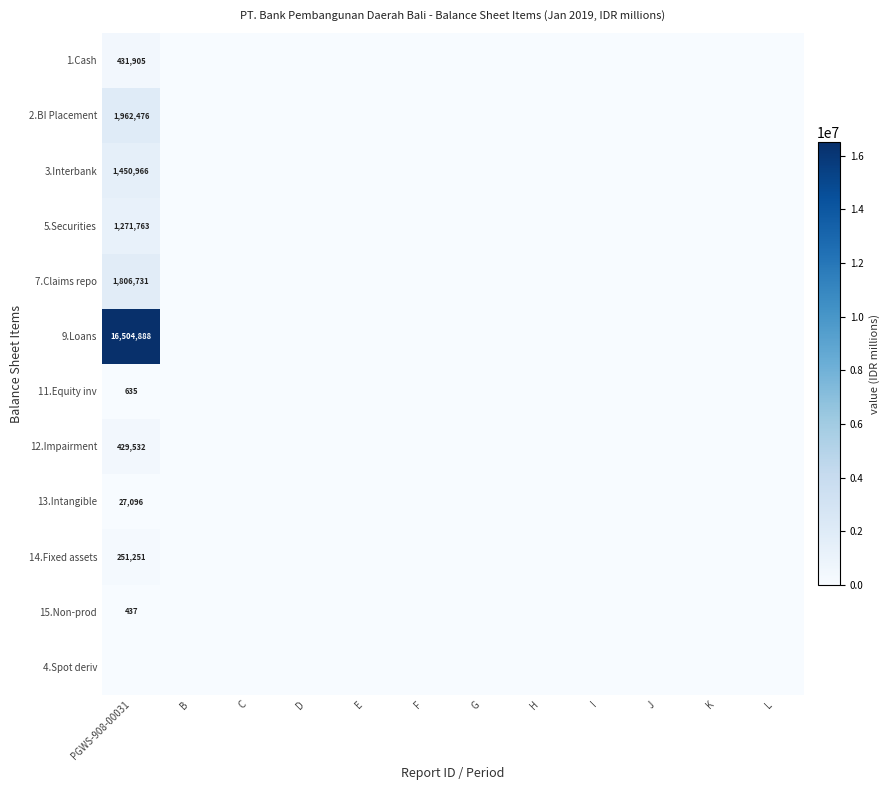

The 5.Securities series shows 0 at D. True or false?

True